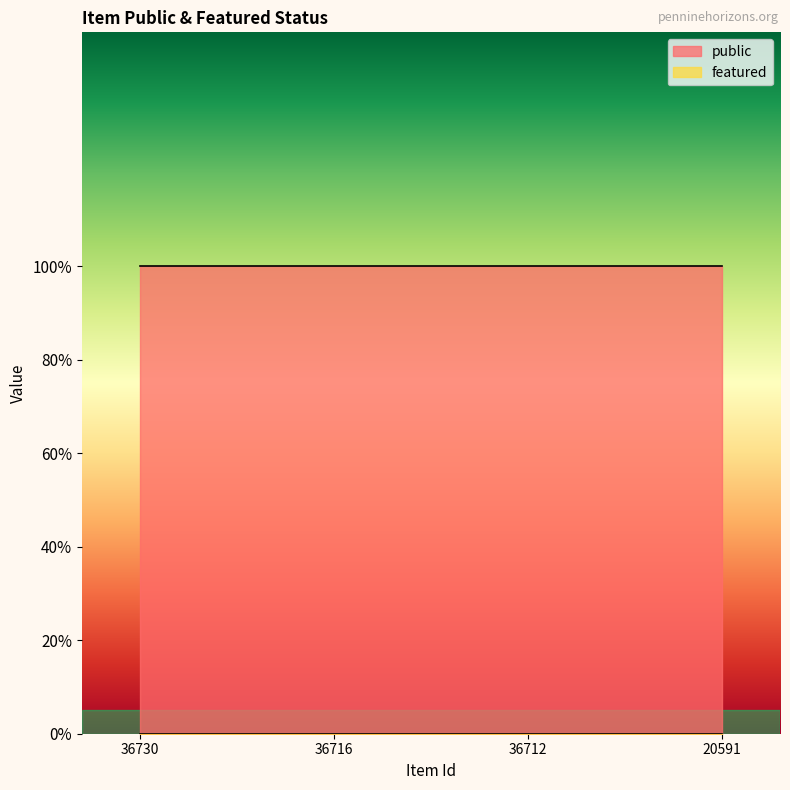

List the labels in order of public value, largest first.

36730, 36716, 36712, 20591